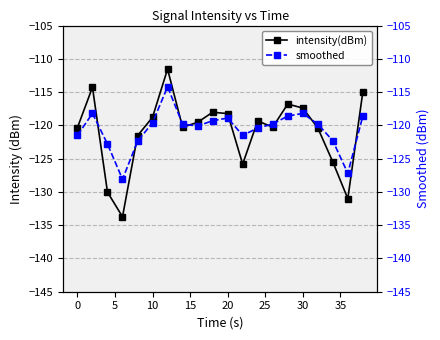

What is the value of the smoothed point at the 13th from the left?

-120.4